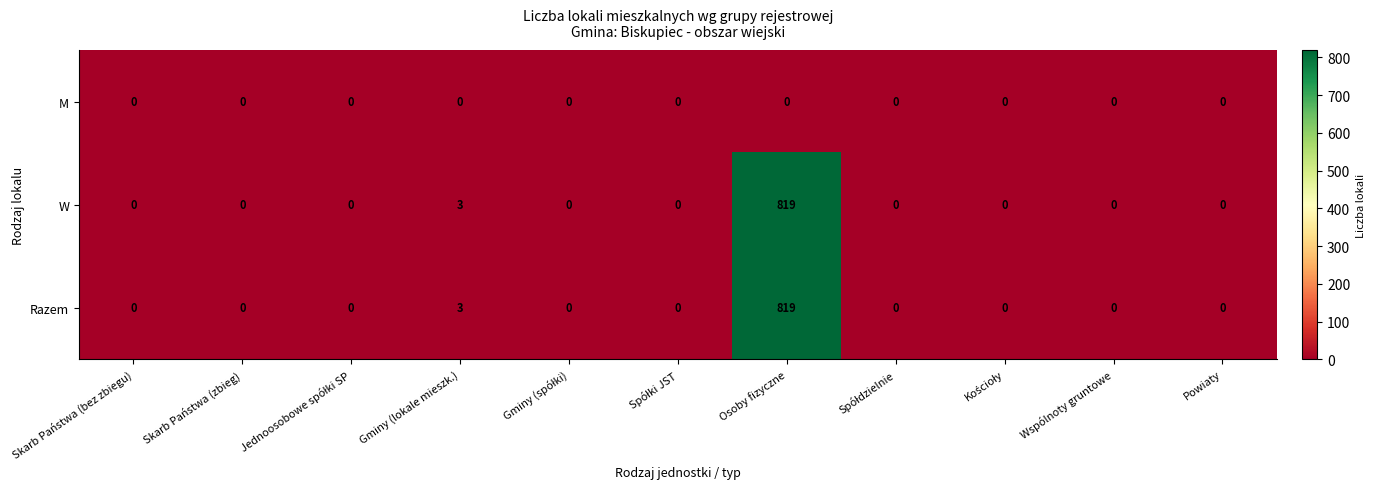

Is the value of W at Wspólnoty gruntowe greater than the value of Razem at Osoby fizyczne?

No